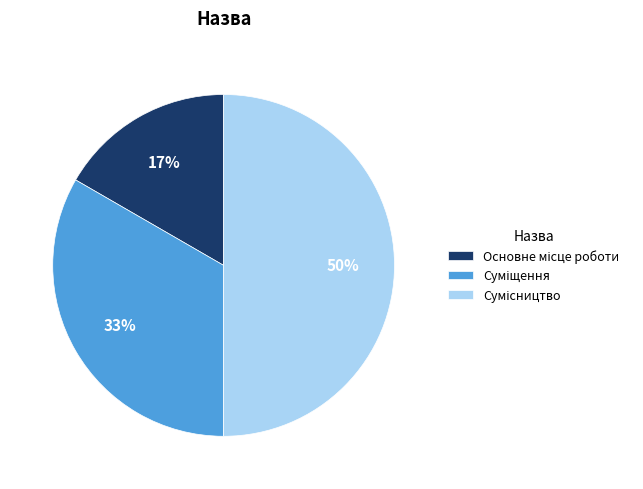

To the nearest percent, what is the difference between the largest and smallest slice percentages?

33%